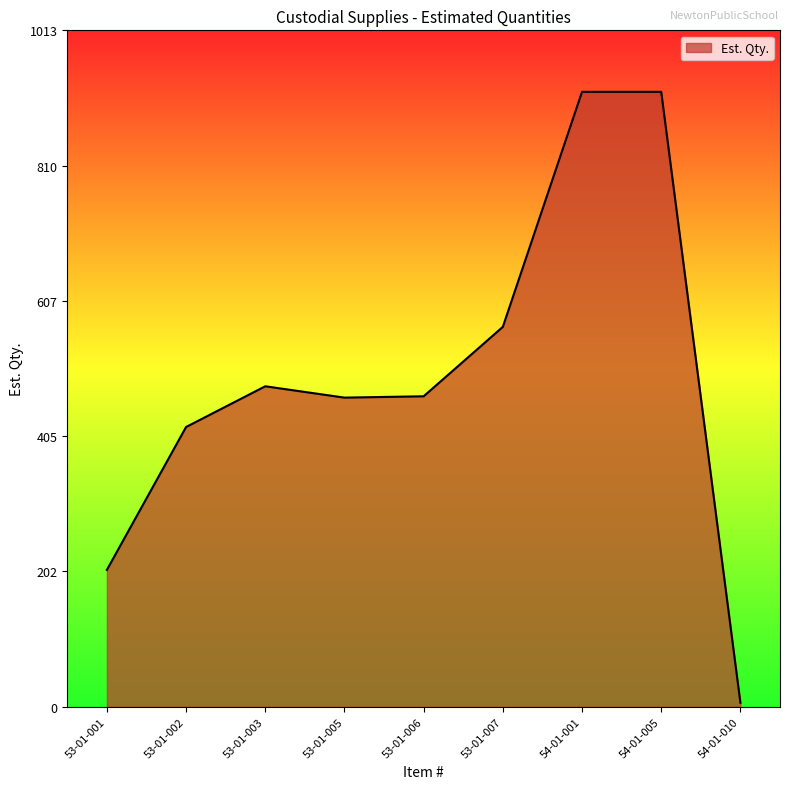

Is it true that the value at 53-01-006 is 788?

False